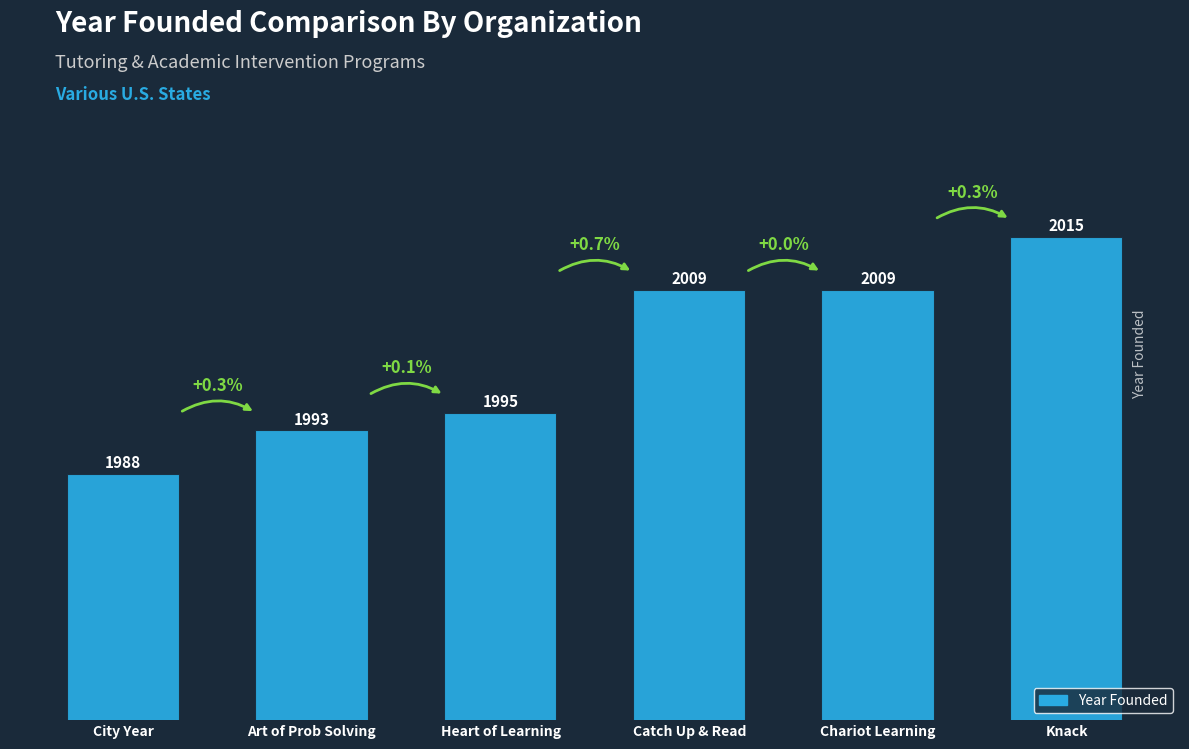

Between Catch Up & Read and Knack, which is larger?

Knack